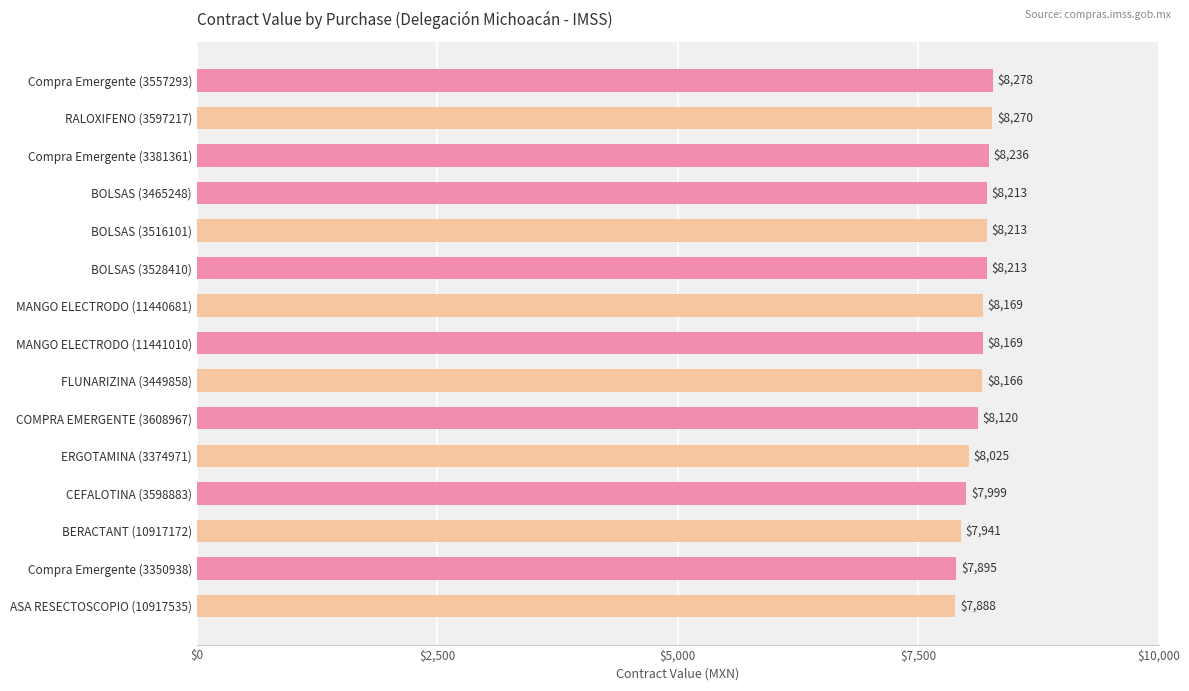

What value does the data have at CEFALOTINA (3598883)?

7999.2